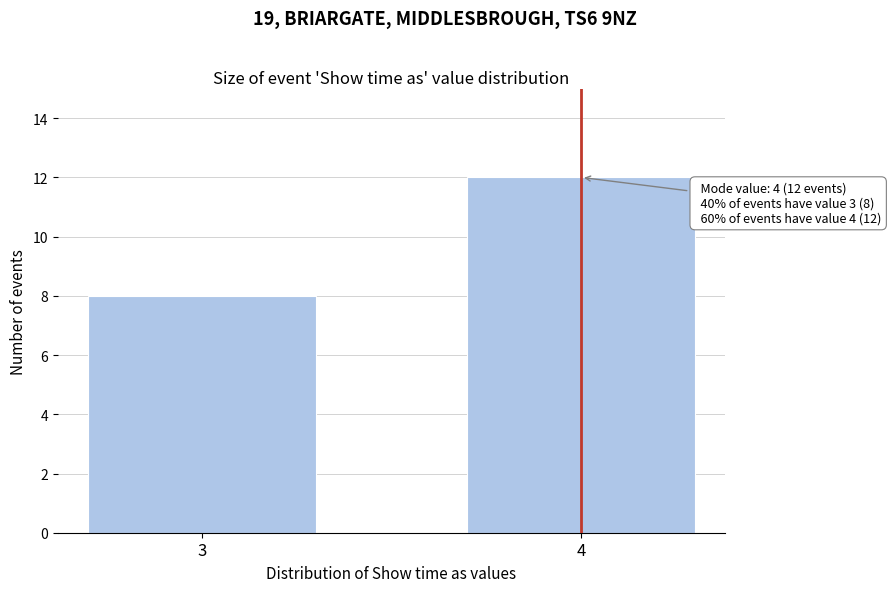

Reading left to right, transcribe all the data shown in this chart.

3=8	4=12